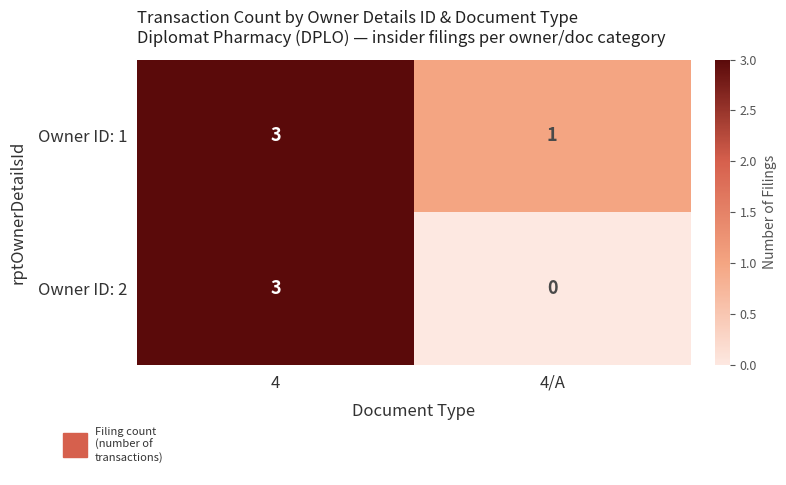

List the series in order of their overall mean, lowest first.

Owner ID: 2, Owner ID: 1